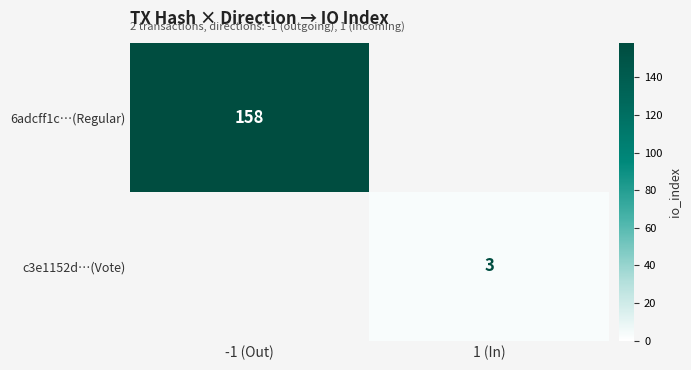

True or false: c3e1152d…(Vote) has a value of 3 at 1 (In).

True